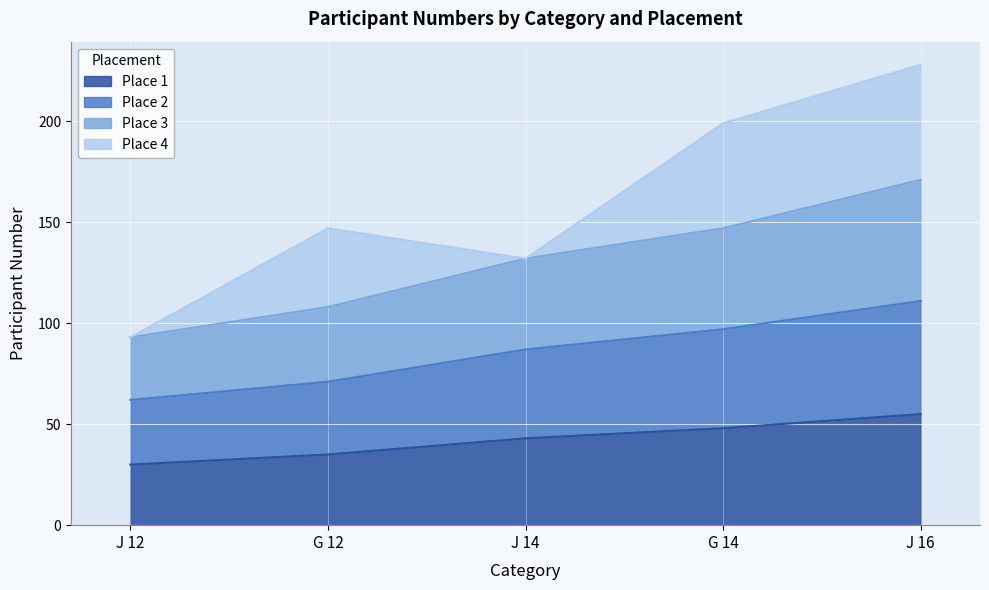

At which category is the sum across all series the highest?

J 16